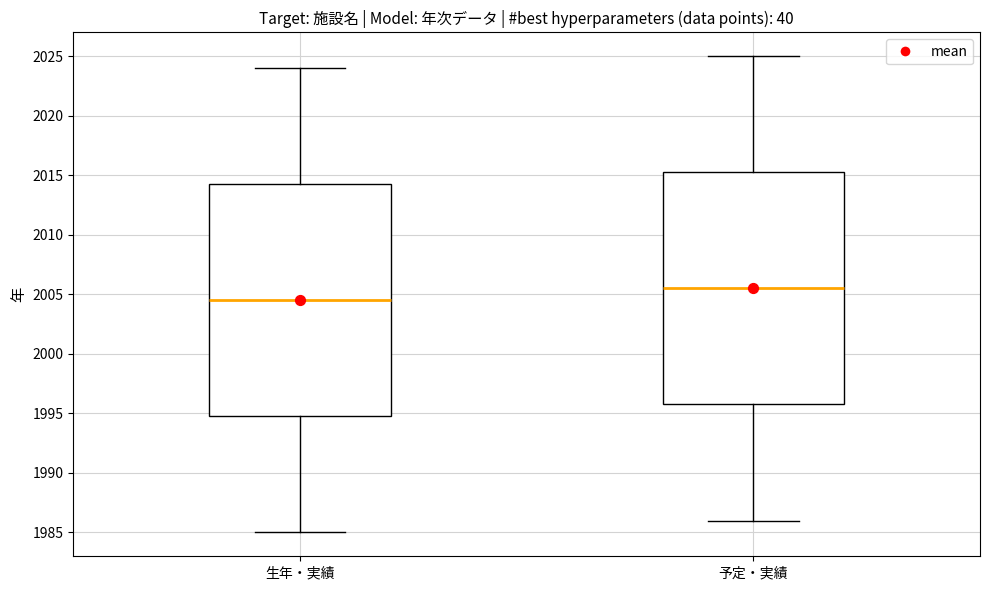

Which box has the highest median line?

予定・実績